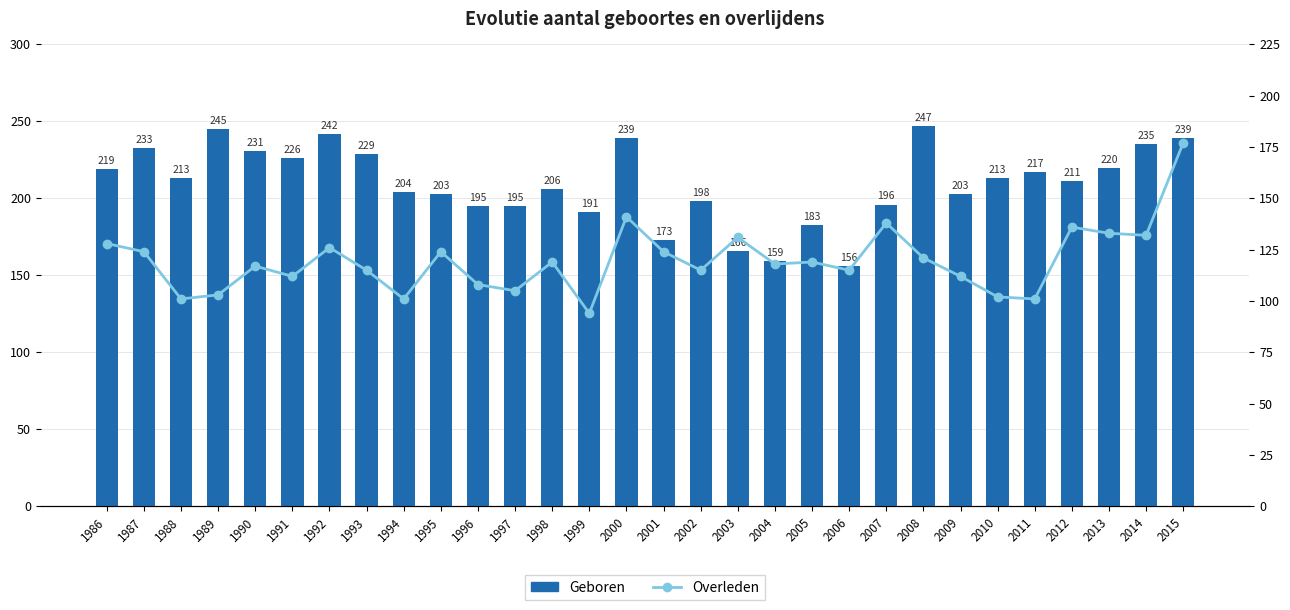

Which category has the lowest value across all series?

1999